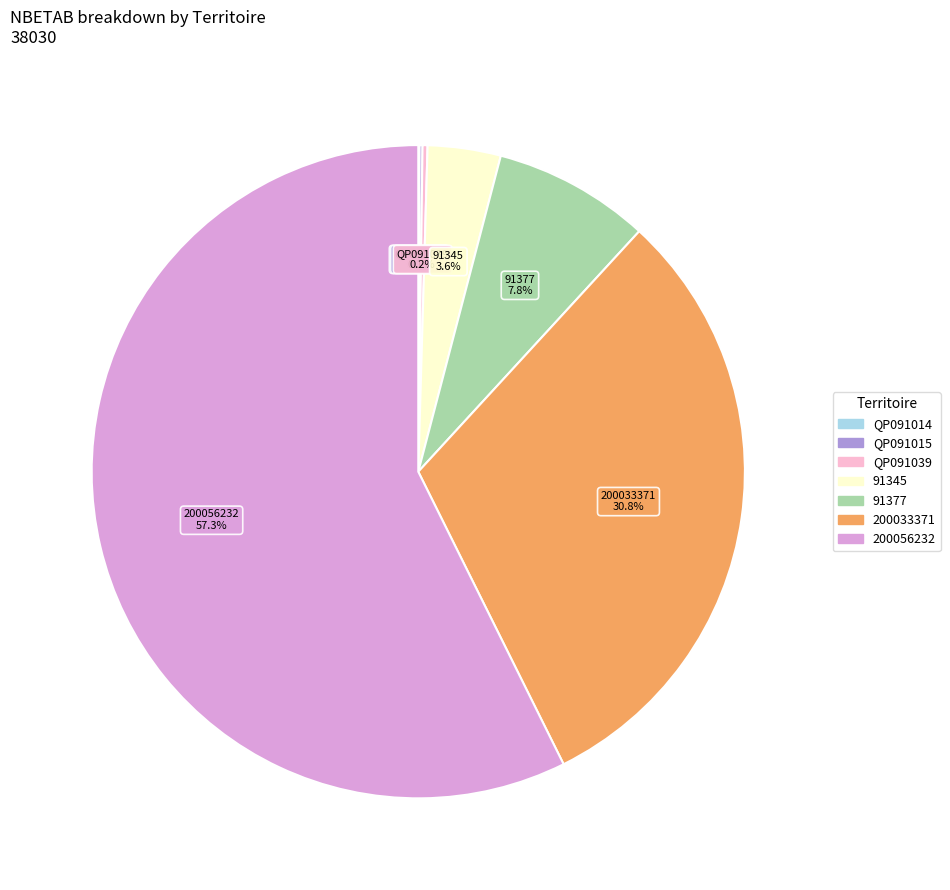

Which category has the biggest portion of the pie?

200056232